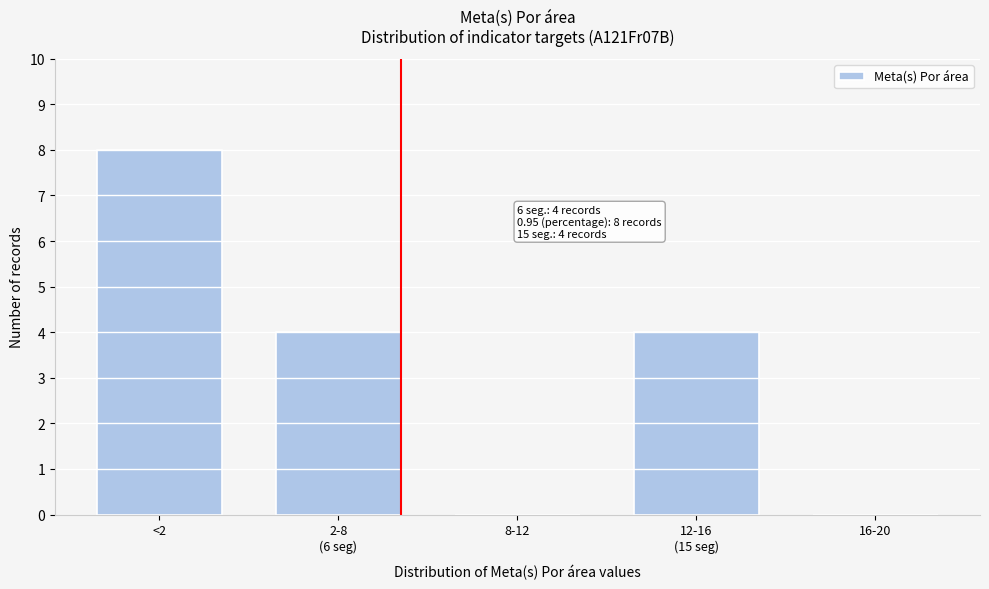

Which category has the highest value across all series?

<2